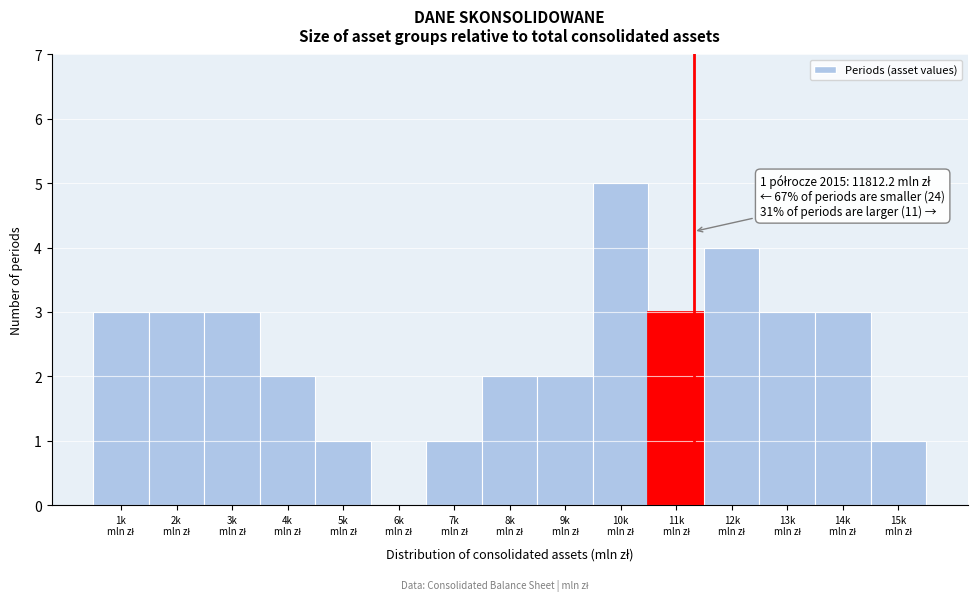

What is the sum of all values?

36